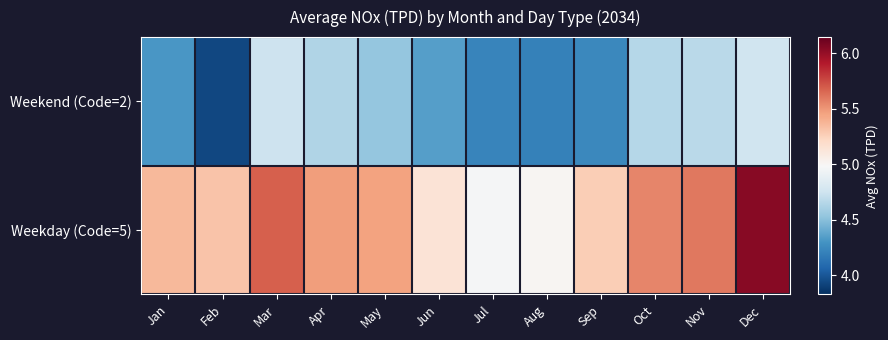

Rank the series by their maximum value, from lowest to highest.

Weekend (Code=2), Weekday (Code=5)